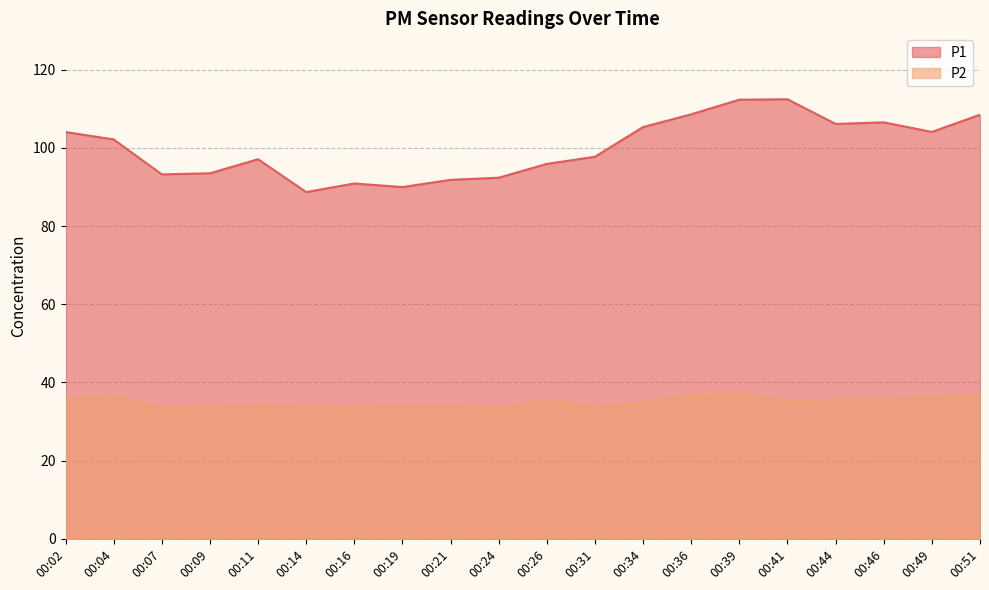

The P1 series shows 97.7 at 00:31. True or false?

True